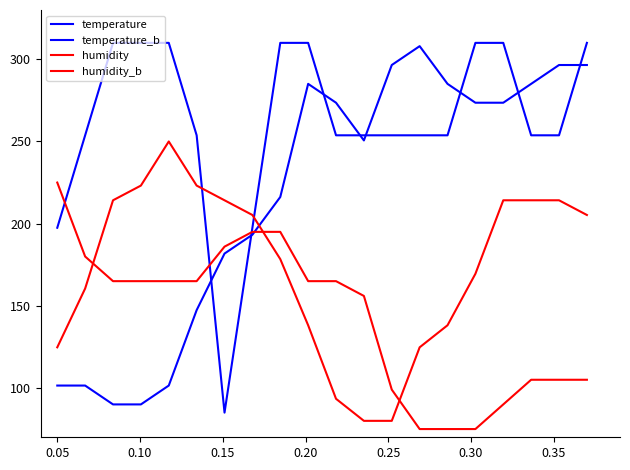

Is this an area chart (filled region under the line)?

No